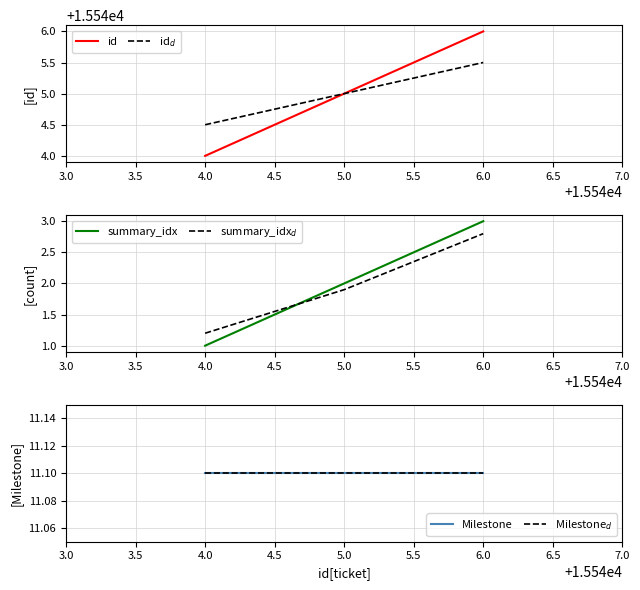

At which label does id reach its minimum?

4.0